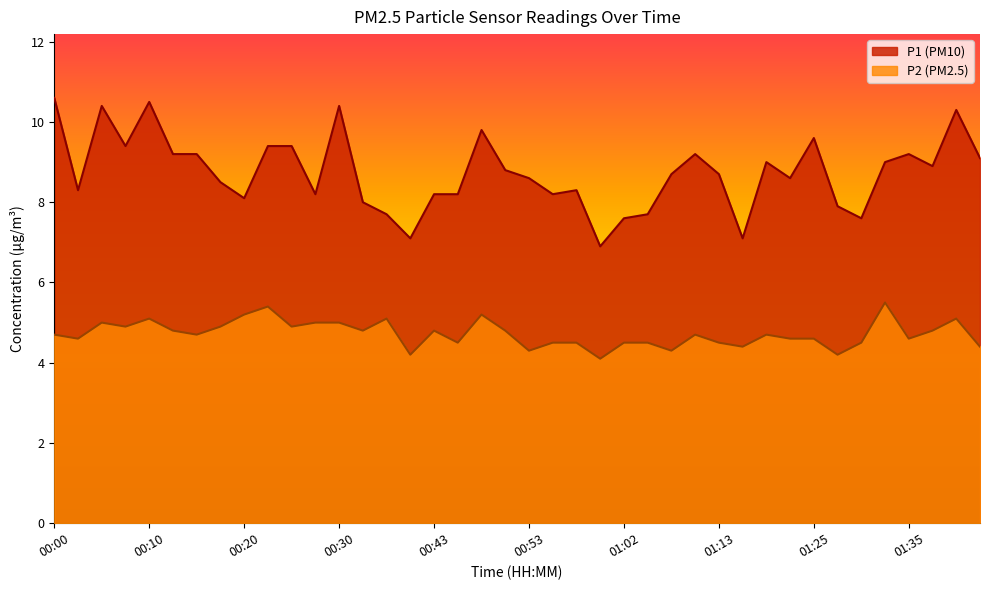

Is the value of P2 at 01:43 greater than the value of P1 at 01:33?

No